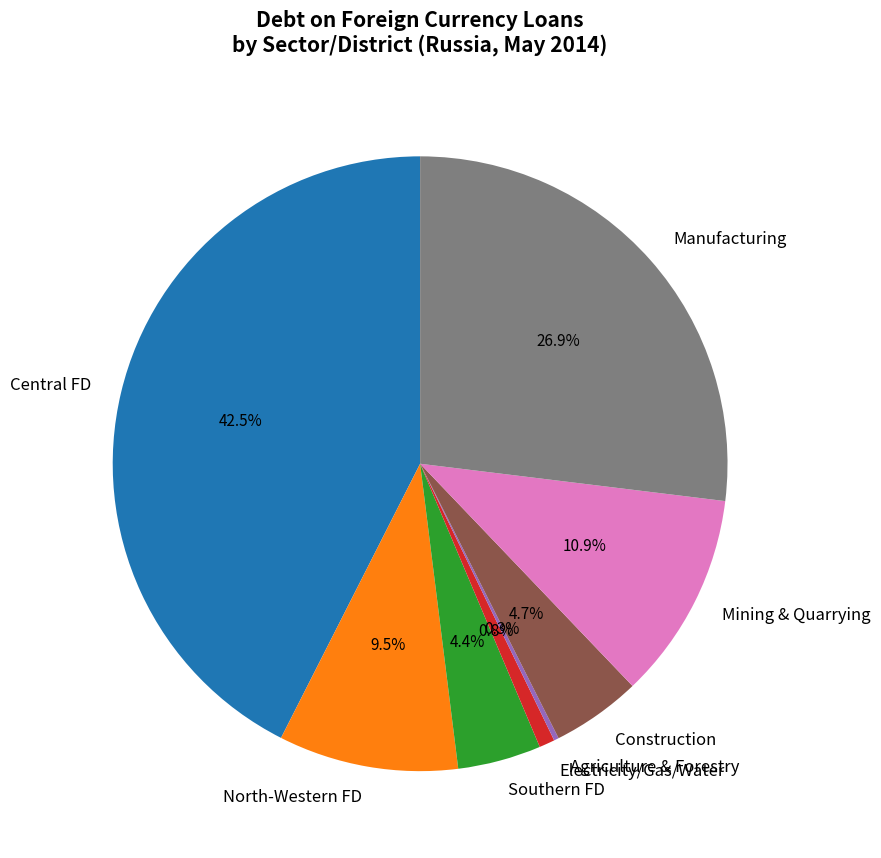

Is there a majority slice in this chart?

No